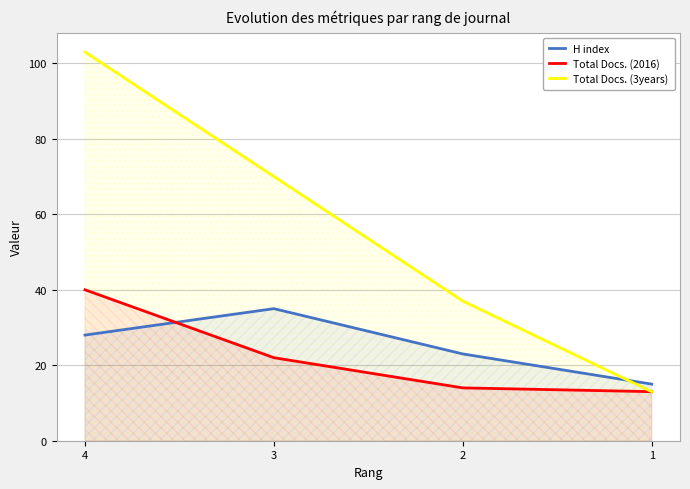

Rank the series at 3 from highest to lowest value.

Total Docs. (3years), H index, Total Docs. (2016)